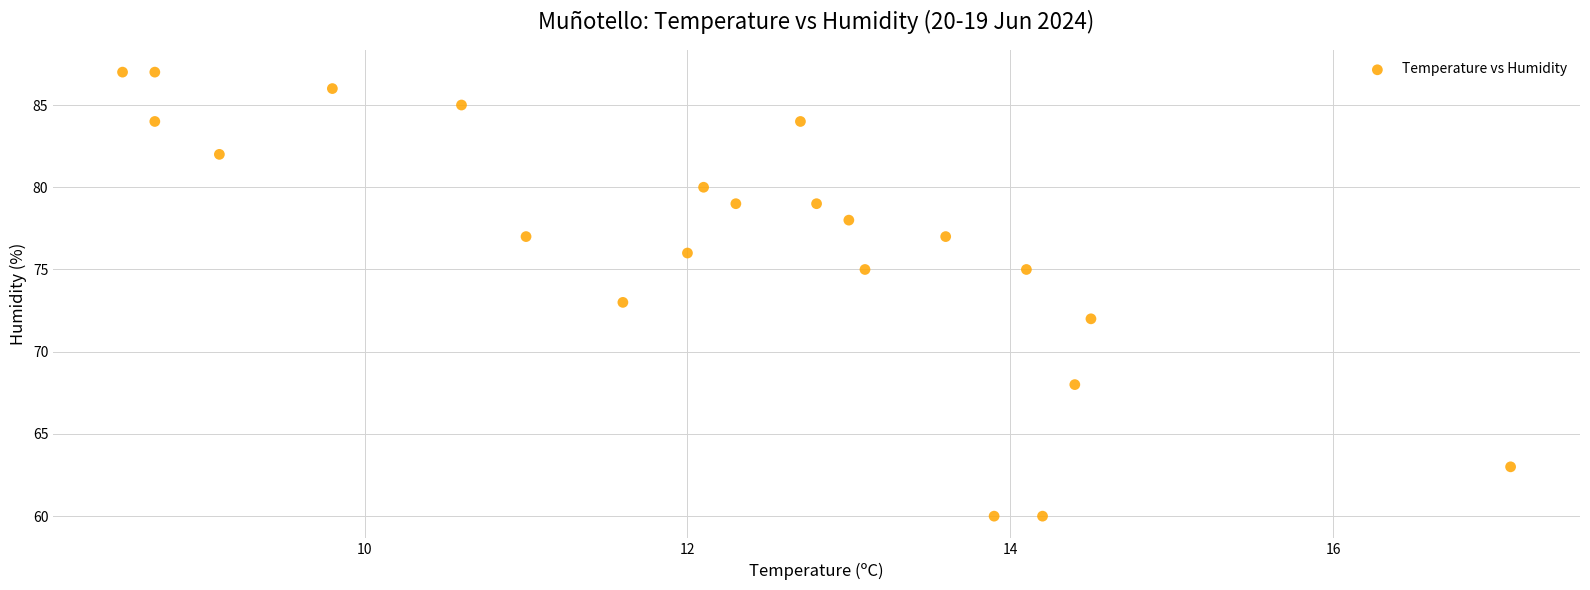

What is the range of Y values (max minus min)?

27